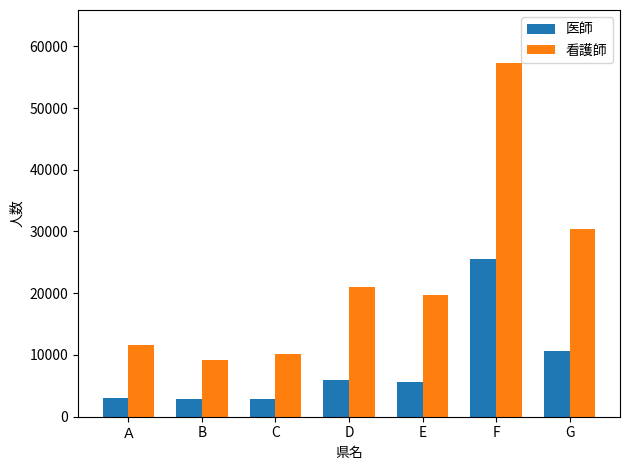

What is the average value of the 看護師 series?

22742